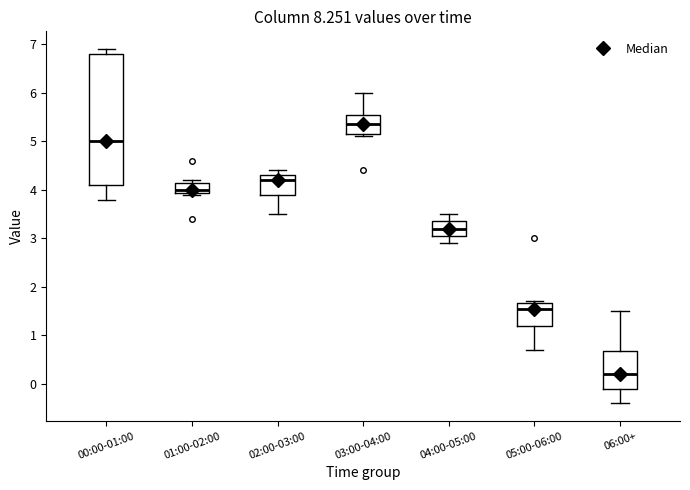

Reading left to right, transcribe this box plot: for each box, give where its median line is, the range the box spans, and where its two whiskers end, as read against the y-axis. The values are not printed on the chart, so give them approximately, as read against the axis.

00:00-01:00: median 5.0, box 4.1 to 6.8, whiskers 3.8 to 6.9
01:00-02:00: median 4.0, box 3.9 to 4.2, whiskers 3.9 to 4.2 (just above the box's upper edge)
02:00-03:00: median 4.2, box 3.9 to 4.3, whiskers 3.5 to 4.4
03:00-04:00: median 5.4, box 5.2 to 5.6, whiskers 5.1 to 6.0
04:00-05:00: median 3.2, box 3.1 to 3.4, whiskers 2.9 to 3.5
05:00-06:00: median 1.6, box 1.2 to 1.7, whiskers 0.7 to 1.7
06:00+: median 0.2, box -0.1 to 0.7, whiskers -0.4 to 1.5